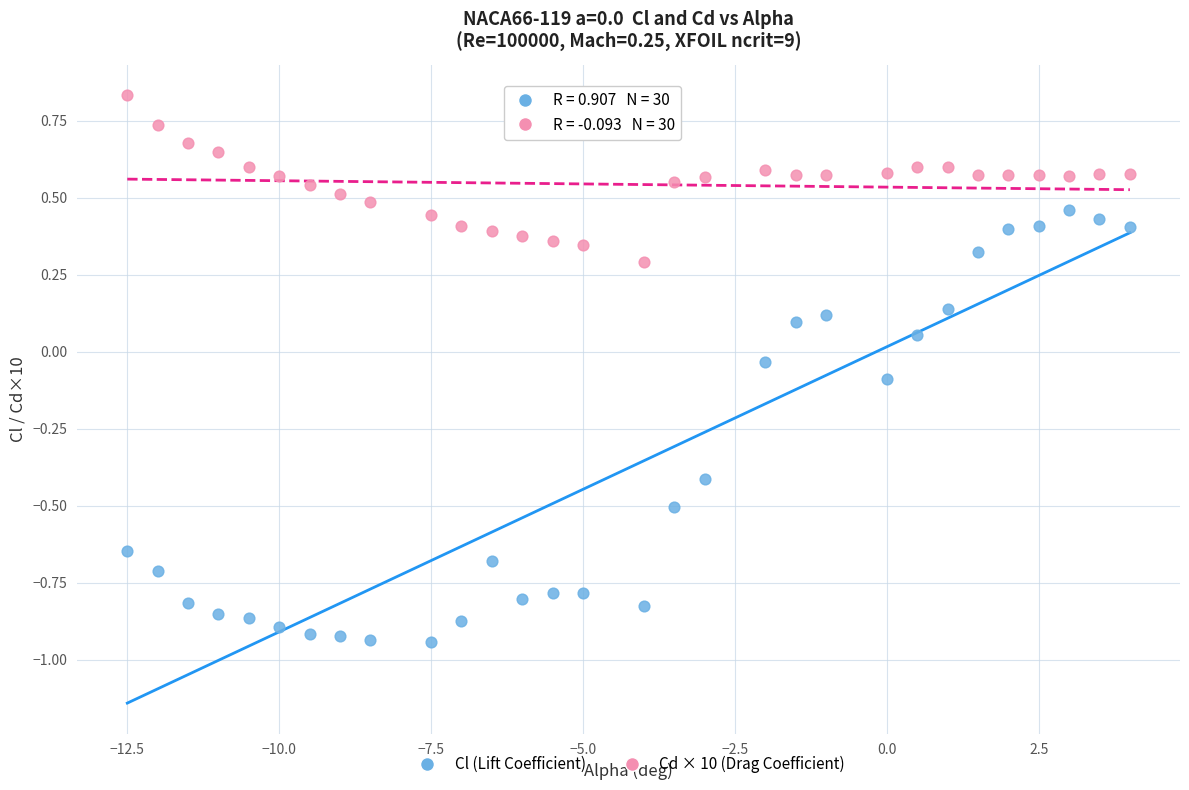

Which series has the widest spread of Y values?

Cl (Lift Coefficient)